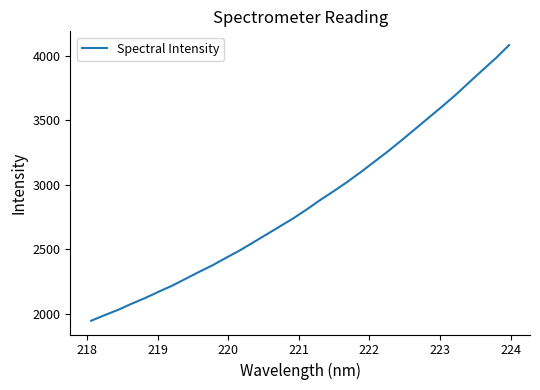

What is the minimum value shown in the chart?

1946.9